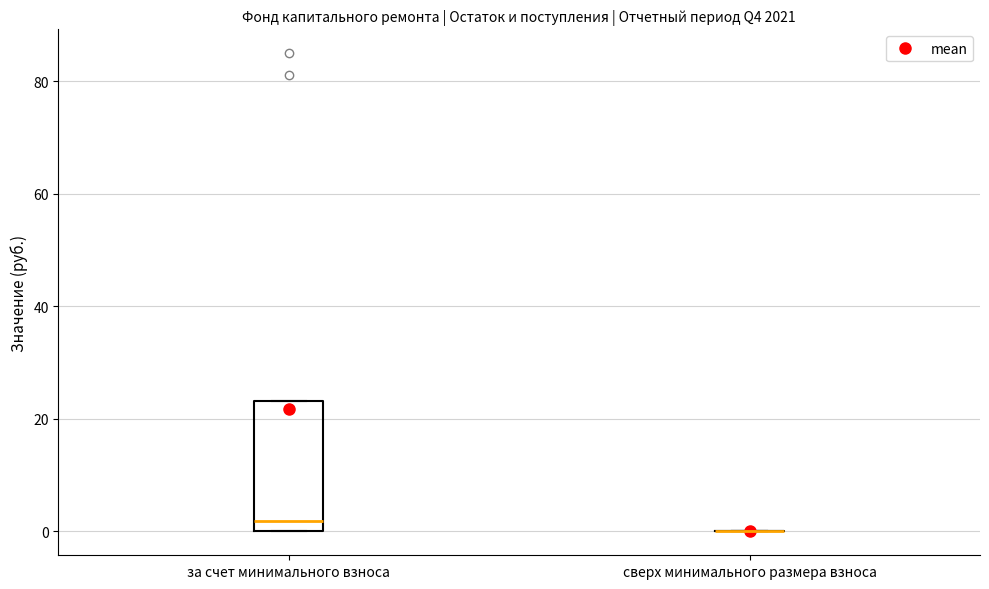

Reading left to right, transcribe this box plot: for each box, give where its median line is, the range the box spans, and where its two whiskers end, as read against the y-axis. The values are not printed on the chart, so give them approximately, as read against the axis.

за счет минимального взноса: median 2, box 0 to 24, whiskers 0 to 24
сверх минимального размера взноса: box collapsed to a line at 0, whiskers 0 to 0